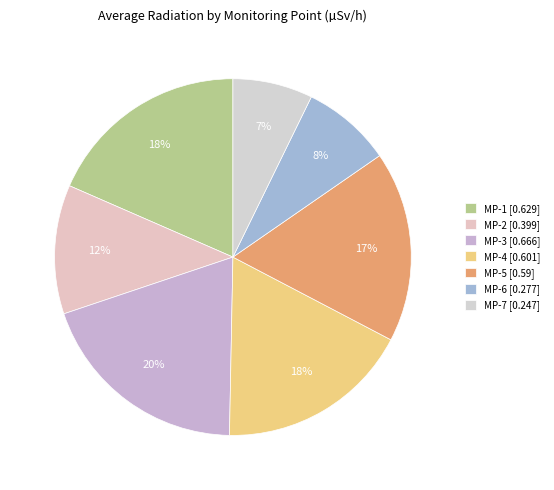

Is MP-7 the majority of the pie?

No